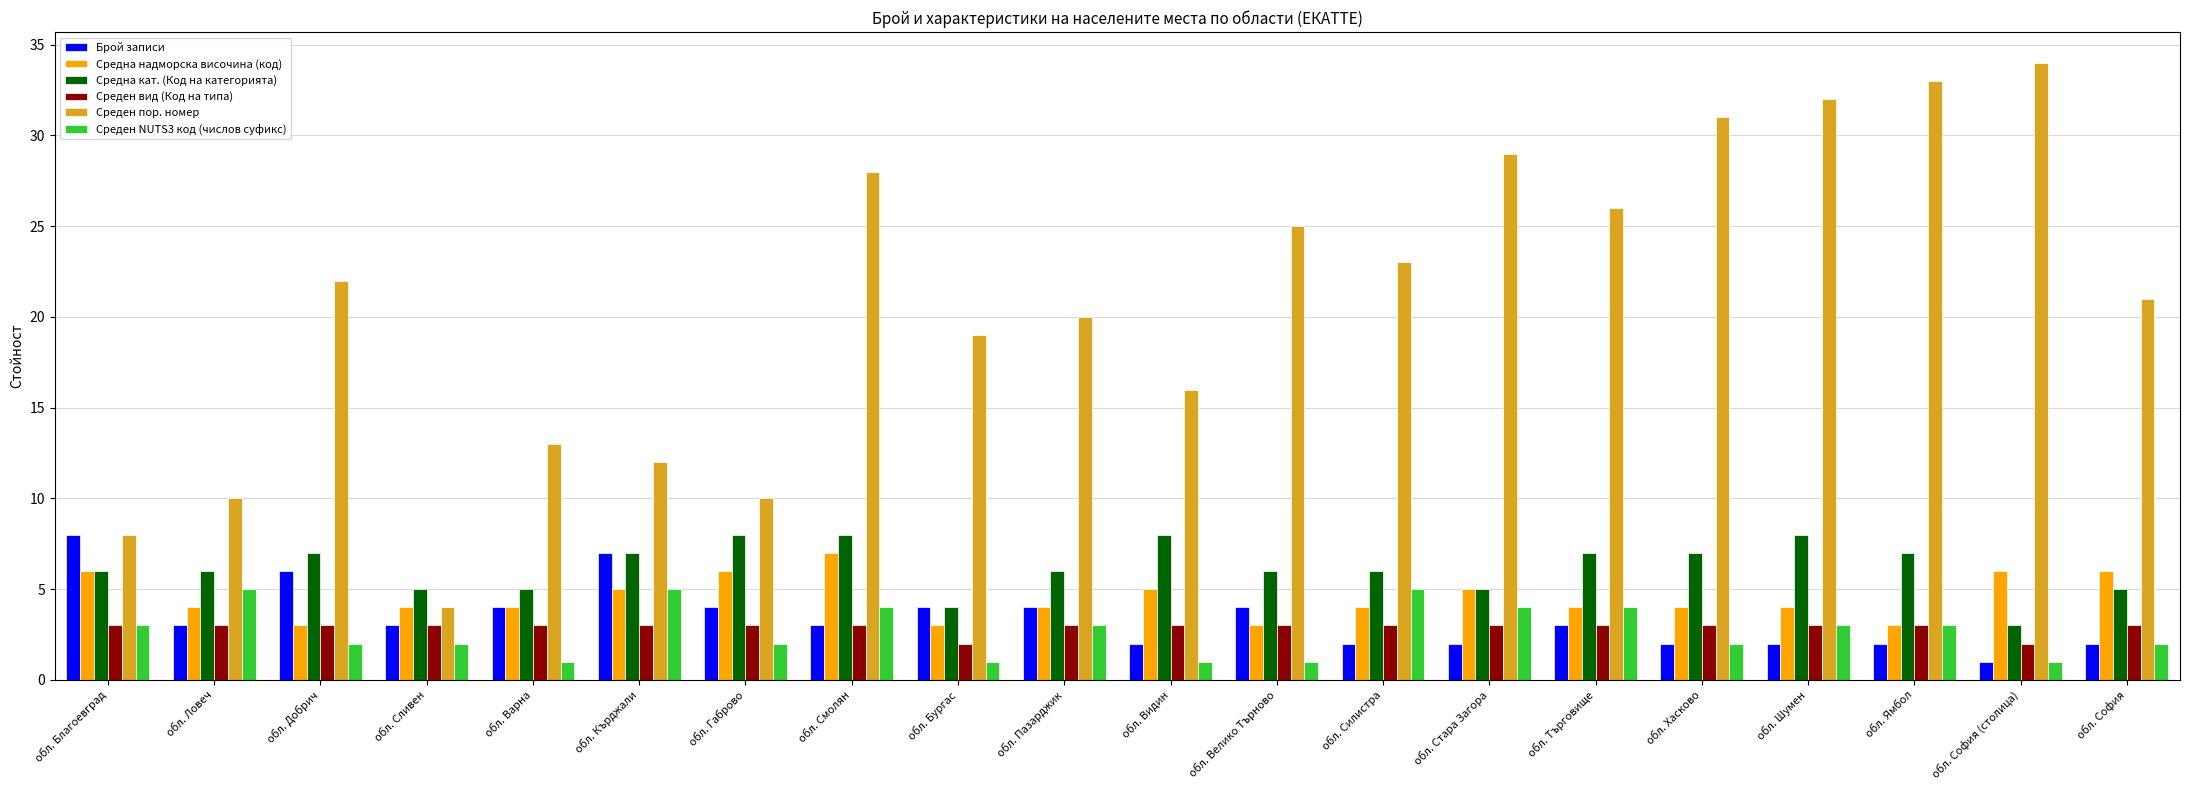

What is the value of the Средна надморска височина (код) bar at the 10th from the left?

4